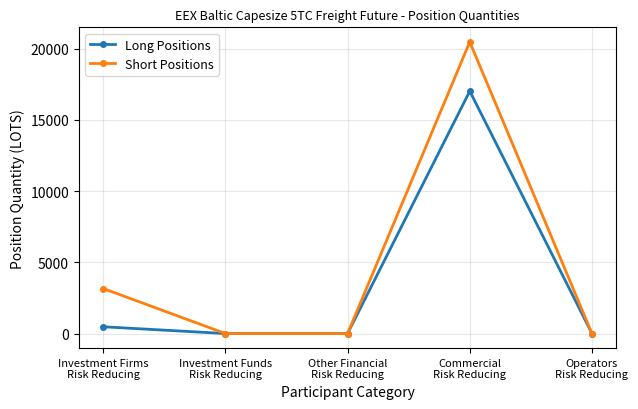

Which series has the largest total across all categories?

Short Positions